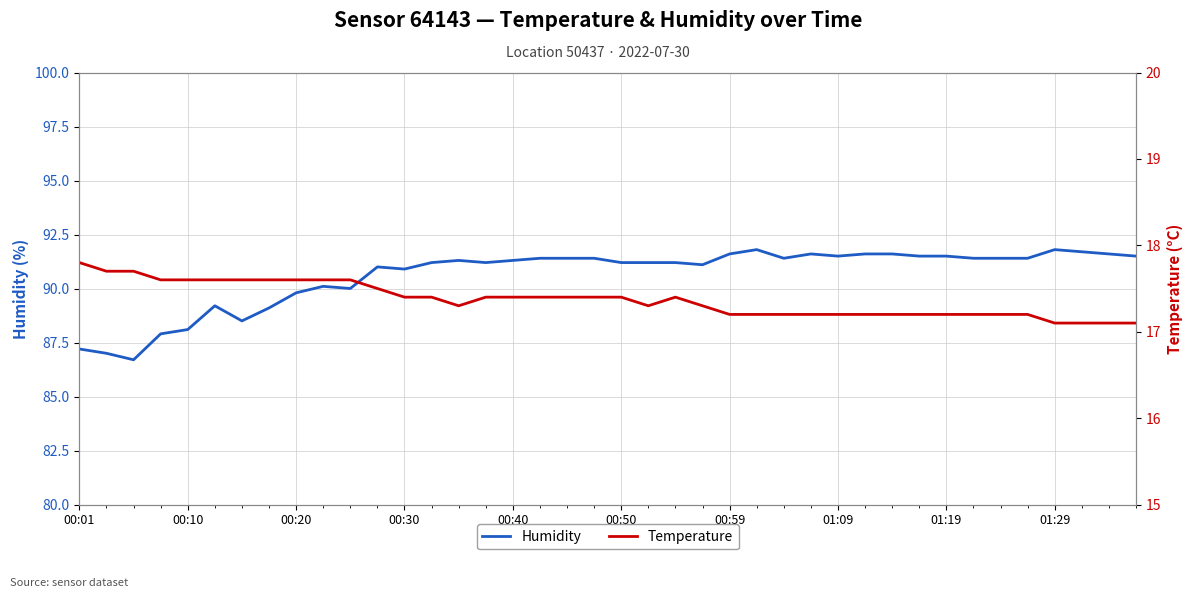

What is the value of the Humidity point at the 27th from the left?

91.4